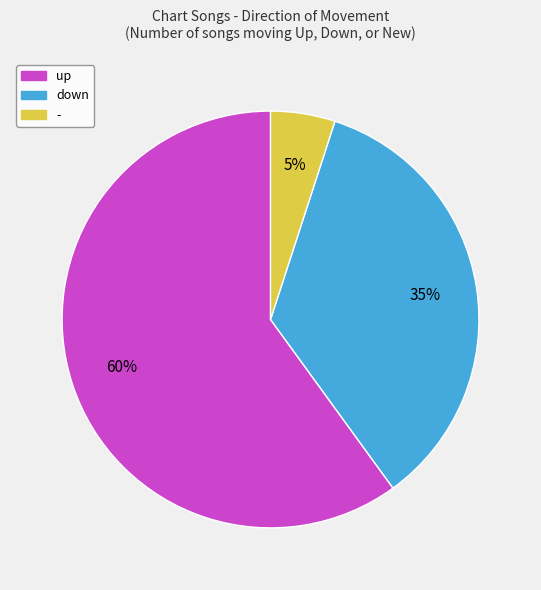

To the nearest percent, what is the difference between the down and - slice percentages?

30%